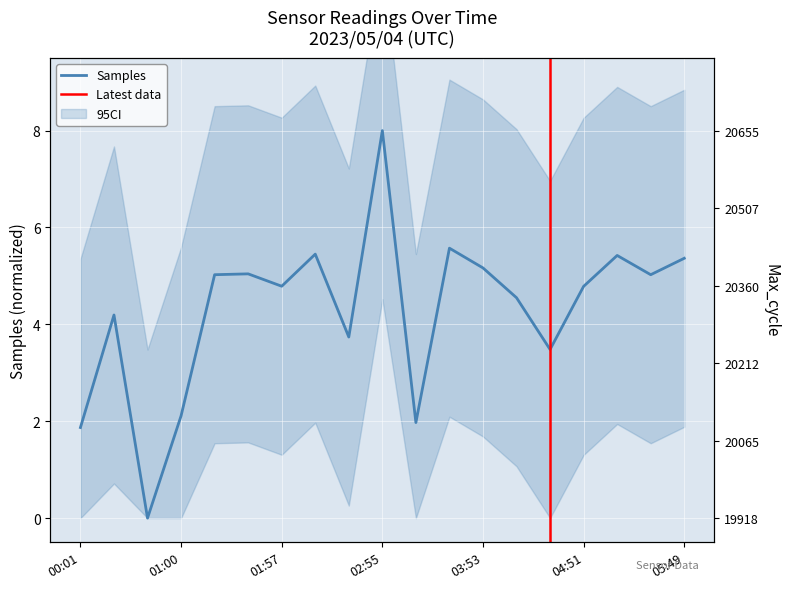

How many interior local valleys does the Max_cycle series have?

5